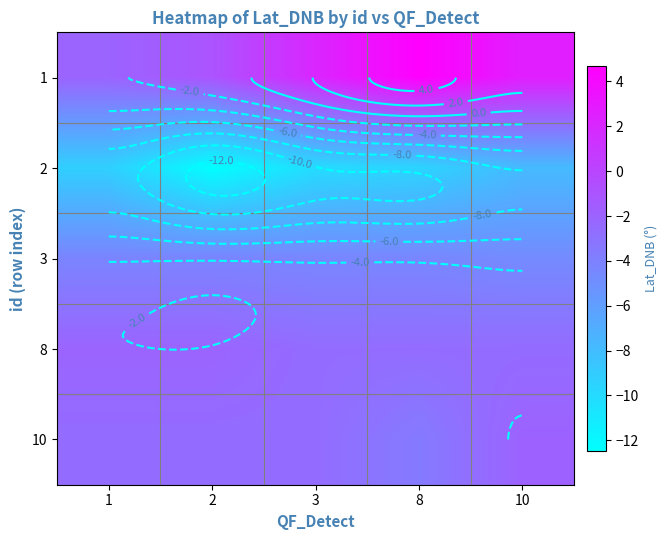

What is the difference between the highest and lowest values at 1?

7.2